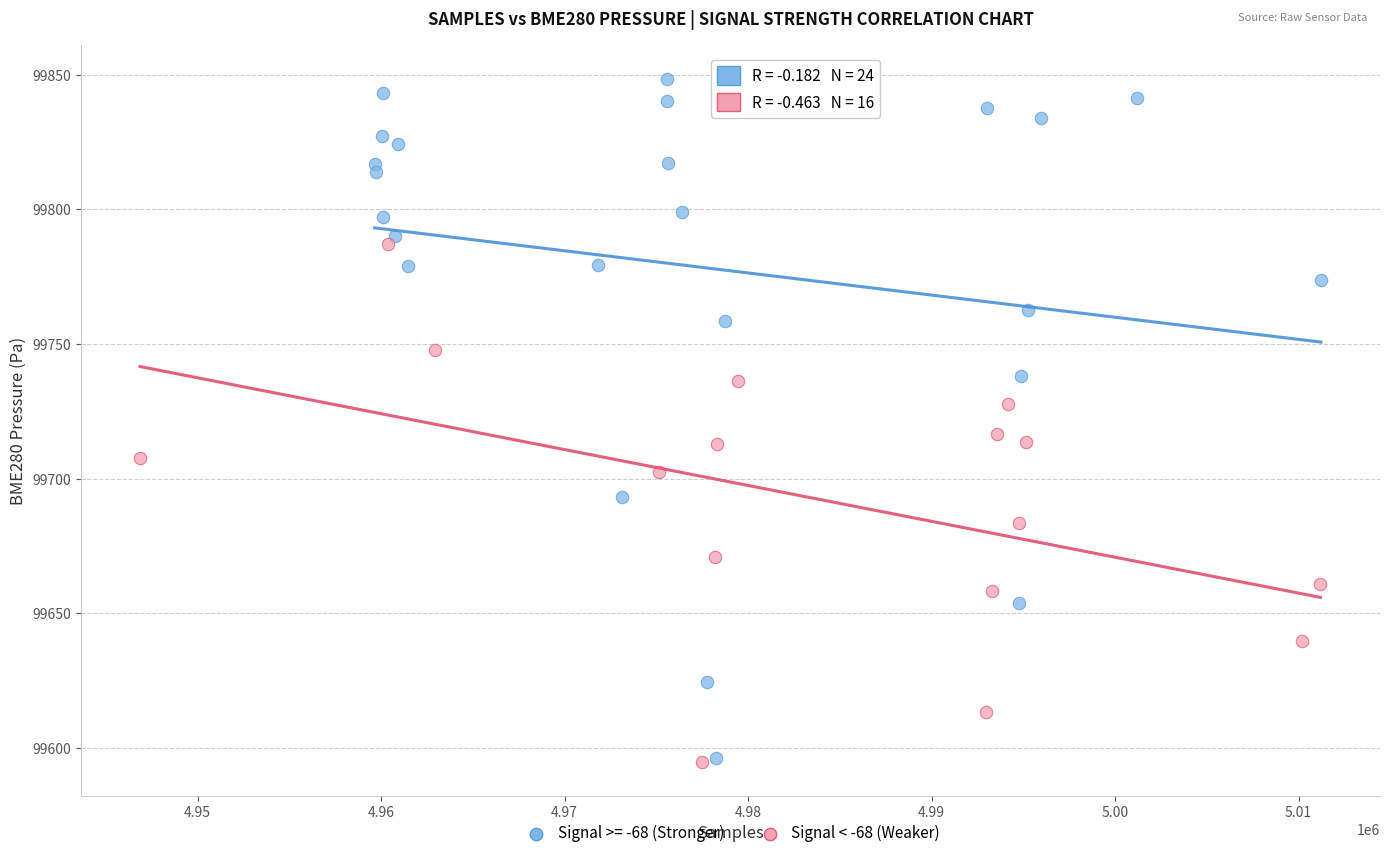

Which series reaches the maximum Y coordinate?

Signal >= -68 (Stronger)